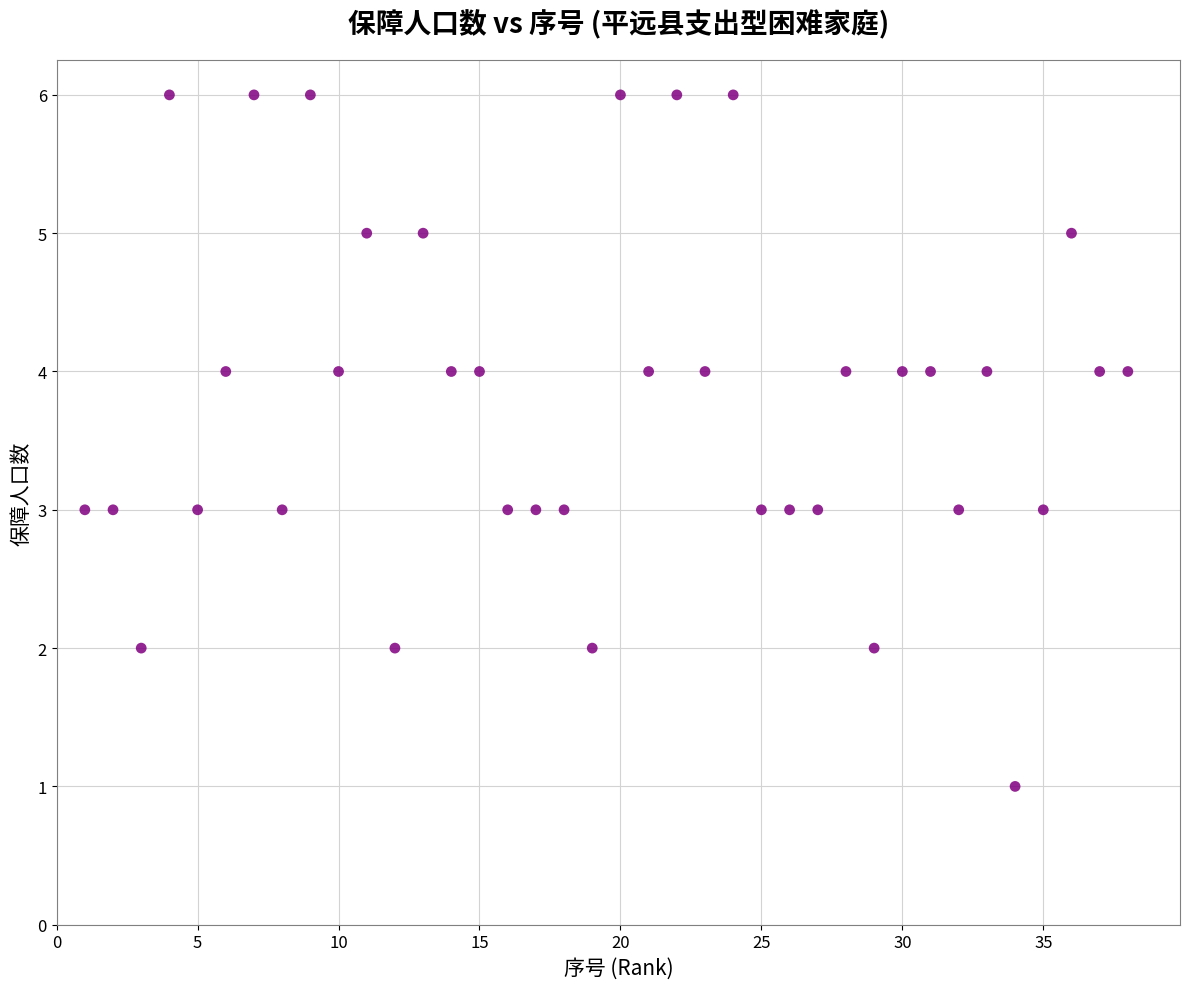

What is the range of X values (max minus min)?

37